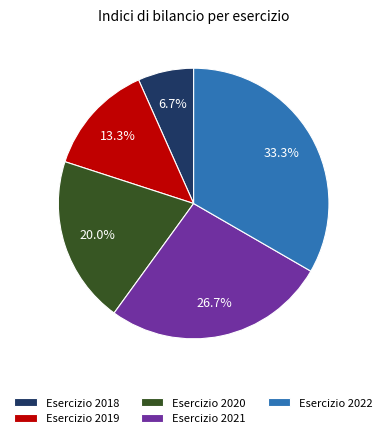

Which category has the biggest portion of the pie?

Esercizio 2022